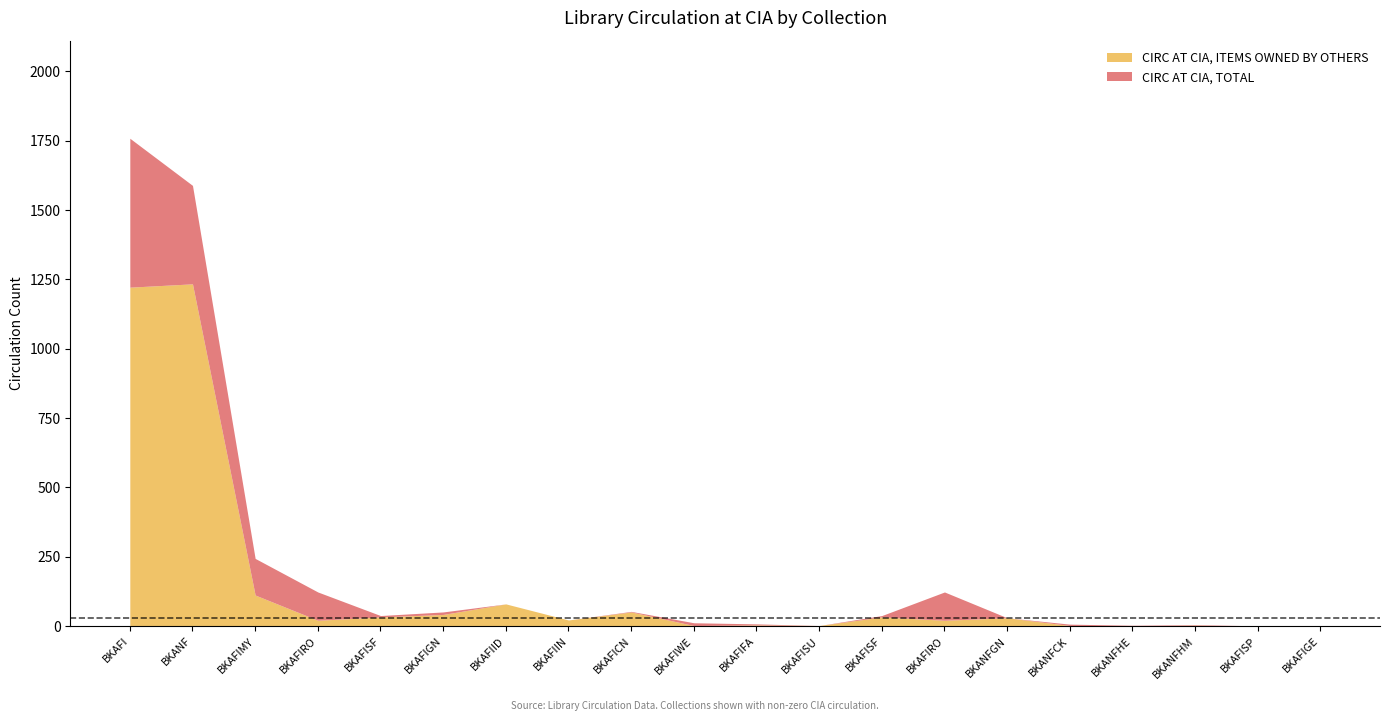

What is the difference between the maximum and minimum values in the circ_owned_by_others series?

1234